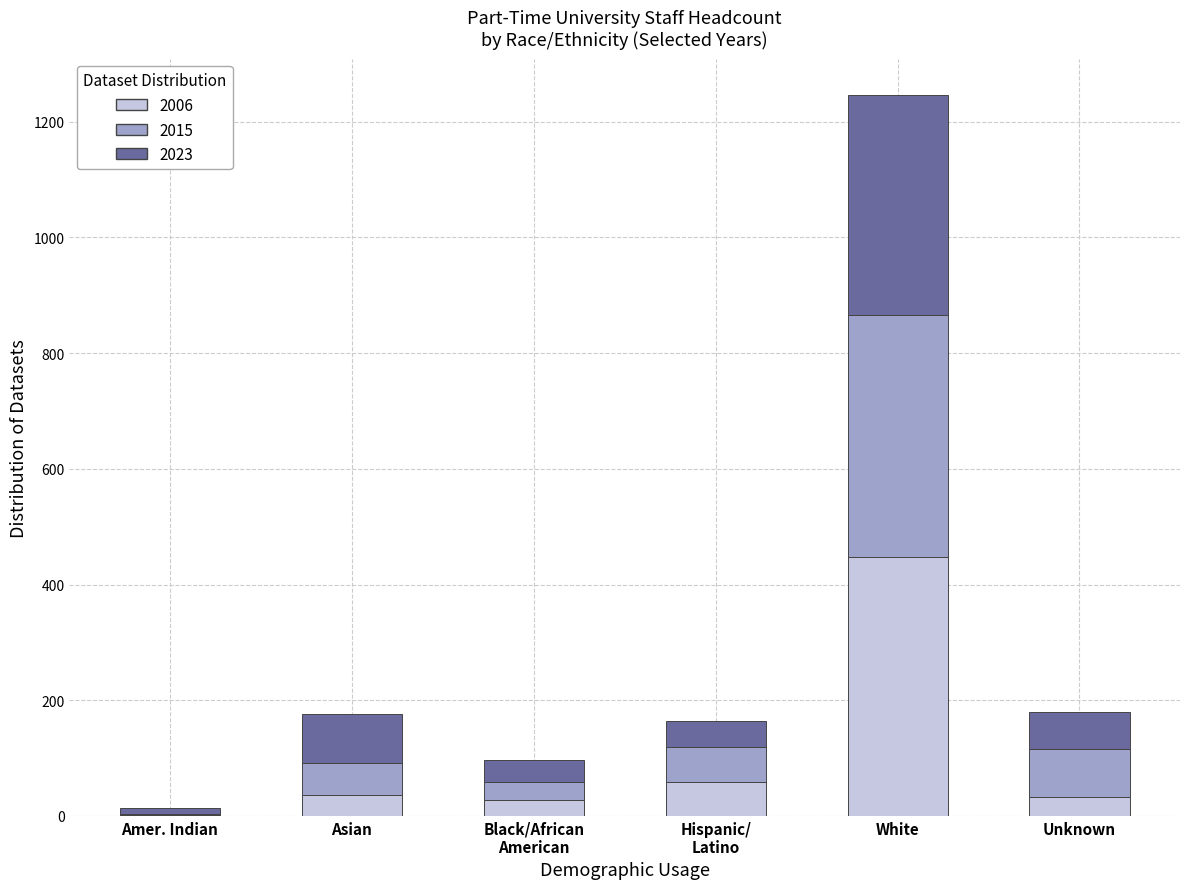

At which label does 2006 reach its peak?

White